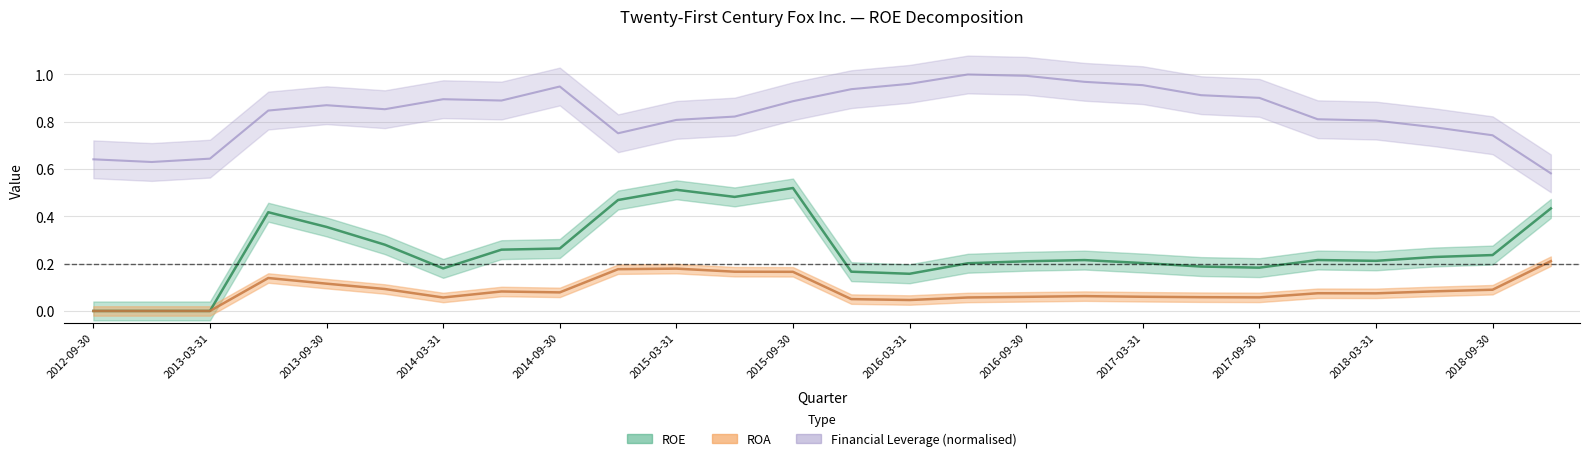

What is the difference between the ROA values at 2012-09-30 and 2013-06-30?

0.1